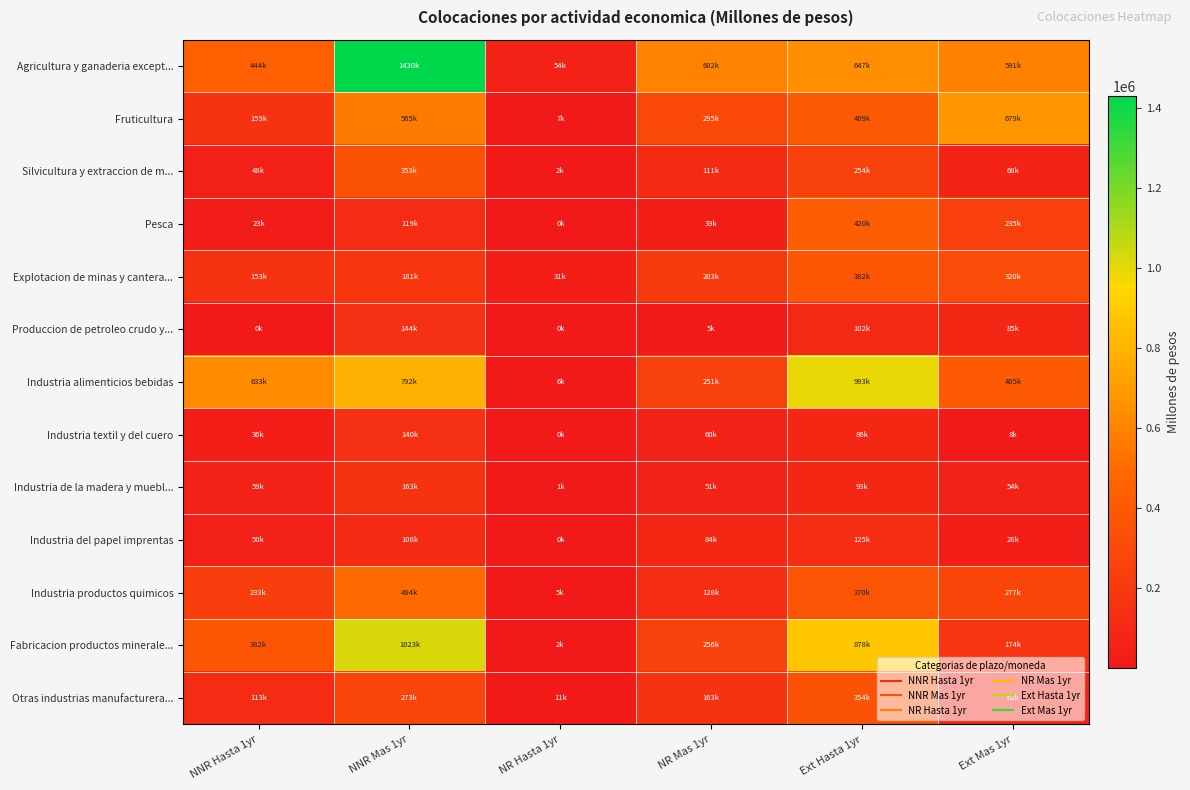

Reading left to right, transcribe all the data shown in this chart.

Agricultura y ganaderia except...: NNR Hasta 1yr=443844.6	NNR Mas 1yr=1429697.8	NR Hasta 1yr=53903.8	NR Mas 1yr=601985.6	Ext Hasta 1yr=647271.3	Ext Mas 1yr=591126.5
Fruticultura: NNR Hasta 1yr=159083.4	NNR Mas 1yr=565098.5	NR Hasta 1yr=7110.5	NR Mas 1yr=295286.6	Ext Hasta 1yr=409156.2	Ext Mas 1yr=678841.8
Silvicultura y extraccion de m...: NNR Hasta 1yr=47976.2	NNR Mas 1yr=353417.7	NR Hasta 1yr=2419.5	NR Mas 1yr=110686.8	Ext Hasta 1yr=254070.4	Ext Mas 1yr=68106.7
Pesca: NNR Hasta 1yr=23092.0	NNR Mas 1yr=118891.1	NR Hasta 1yr=84.5	NR Mas 1yr=39397.2	Ext Hasta 1yr=420284.6	Ext Mas 1yr=234677.0
Explotacion de minas y cantera...: NNR Hasta 1yr=152720.8	NNR Mas 1yr=180930.3	NR Hasta 1yr=31048.5	NR Mas 1yr=202605.8	Ext Hasta 1yr=381584.0	Ext Mas 1yr=320240.1
Produccion de petroleo crudo y...: NNR Hasta 1yr=406.9	NNR Mas 1yr=143581.4	NR Hasta 1yr=0.2	NR Mas 1yr=5242.6	Ext Hasta 1yr=102434.3	Ext Mas 1yr=85414.4
Industria alimenticios bebidas: NNR Hasta 1yr=633375.6	NNR Mas 1yr=791821.2	NR Hasta 1yr=6359.4	NR Mas 1yr=250574.7	Ext Hasta 1yr=992914.8	Ext Mas 1yr=404600.3
Industria textil y del cuero: NNR Hasta 1yr=35807.0	NNR Mas 1yr=140006.9	NR Hasta 1yr=297.2	NR Mas 1yr=60024.2	Ext Hasta 1yr=86258.8	Ext Mas 1yr=7981.0
Industria de la madera y muebl...: NNR Hasta 1yr=59199.0	NNR Mas 1yr=162601.3	NR Hasta 1yr=783.2	NR Mas 1yr=51102.7	Ext Hasta 1yr=92725.8	Ext Mas 1yr=53606.7
Industria del papel imprentas: NNR Hasta 1yr=50148.4	NNR Mas 1yr=108330.3	NR Hasta 1yr=17.9	NR Mas 1yr=84230.0	Ext Hasta 1yr=124993.6	Ext Mas 1yr=28194.2
Industria productos quimicos: NNR Hasta 1yr=233371.9	NNR Mas 1yr=494022.8	NR Hasta 1yr=5057.9	NR Mas 1yr=128246.3	Ext Hasta 1yr=369726.7	Ext Mas 1yr=277145.1
Fabricacion productos minerale...: NNR Hasta 1yr=382271.9	NNR Mas 1yr=1023344.9	NR Hasta 1yr=1881.4	NR Mas 1yr=256109.4	Ext Hasta 1yr=877503.4	Ext Mas 1yr=173720.2
Otras industrias manufacturera...: NNR Hasta 1yr=112956.4	NNR Mas 1yr=272842.5	NR Hasta 1yr=11443.4	NR Mas 1yr=162981.2	Ext Hasta 1yr=353871.2	Ext Mas 1yr=62085.1